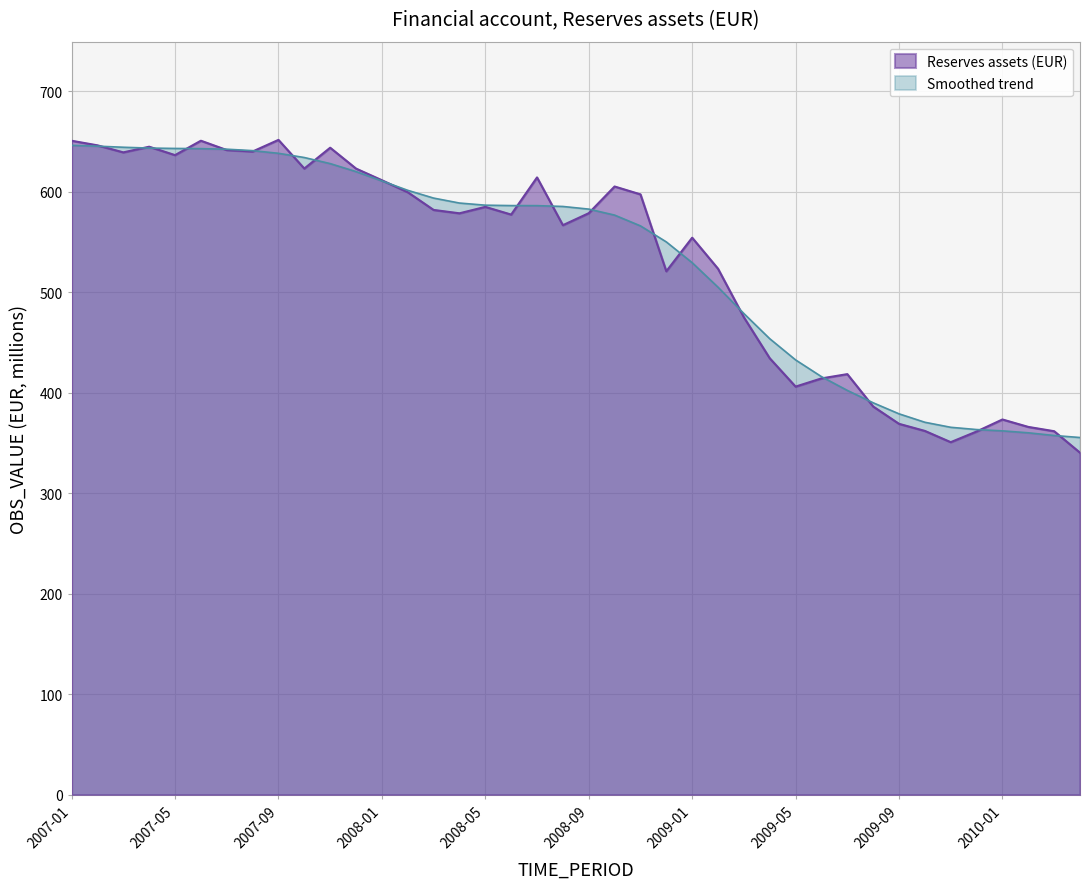

Where does the data first go above 578?

2007-01